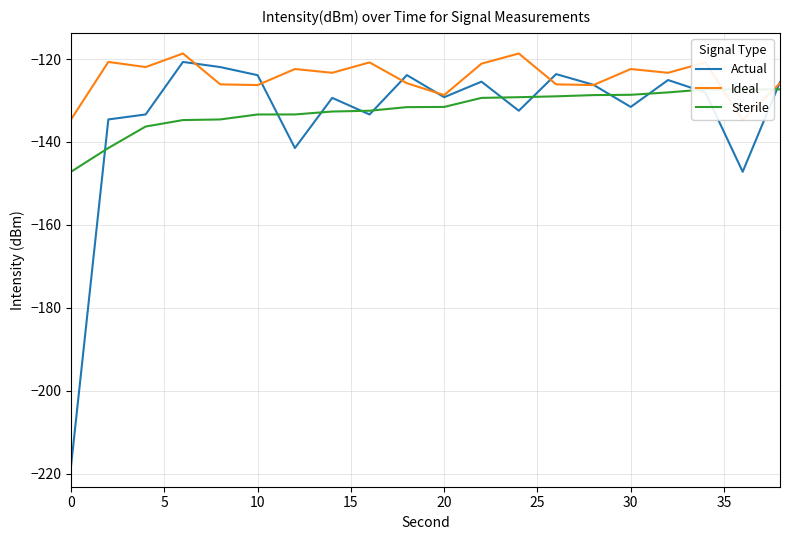

True or false: Sterile and Ideal cross at least once.

True